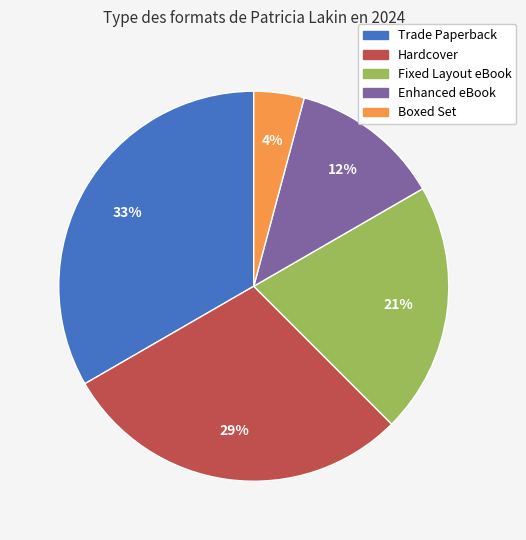

Is Trade Paperback the majority of the pie?

No